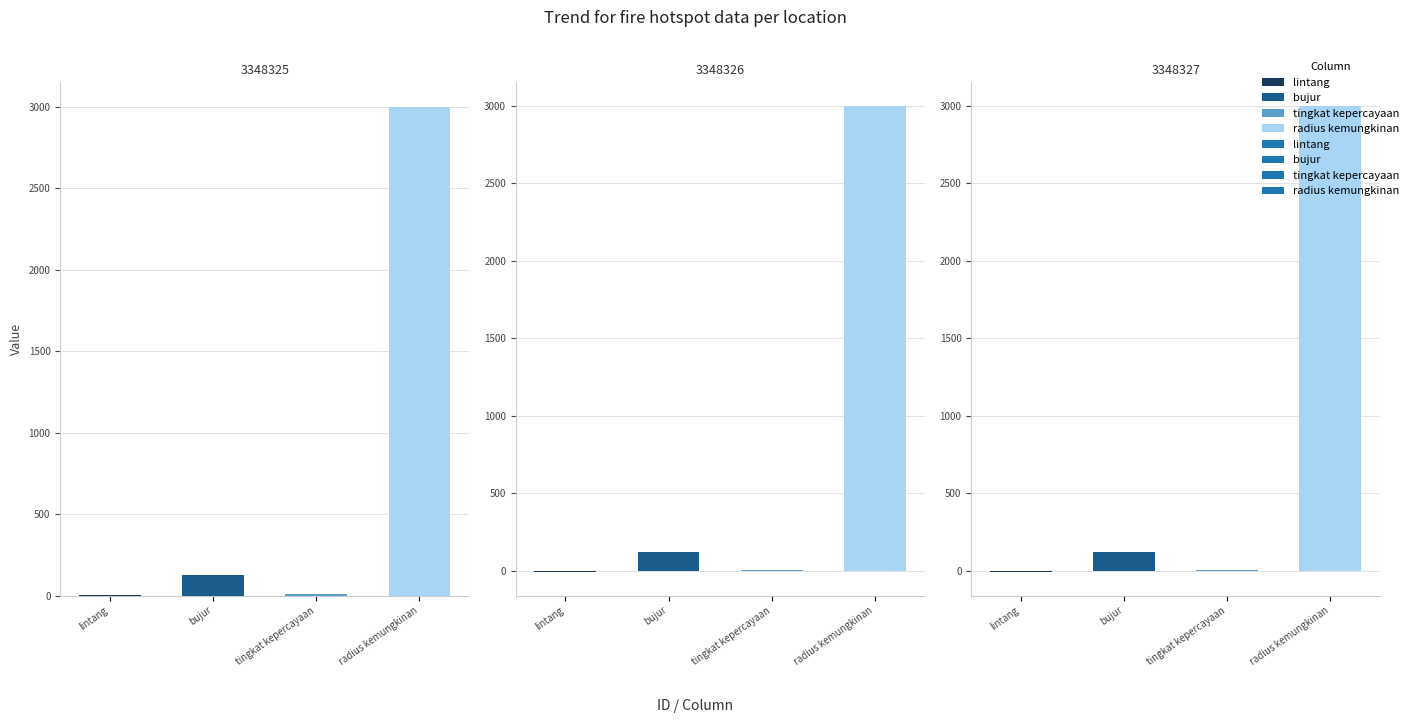

Which has a higher value, 3348326 or 3348327?

3348326